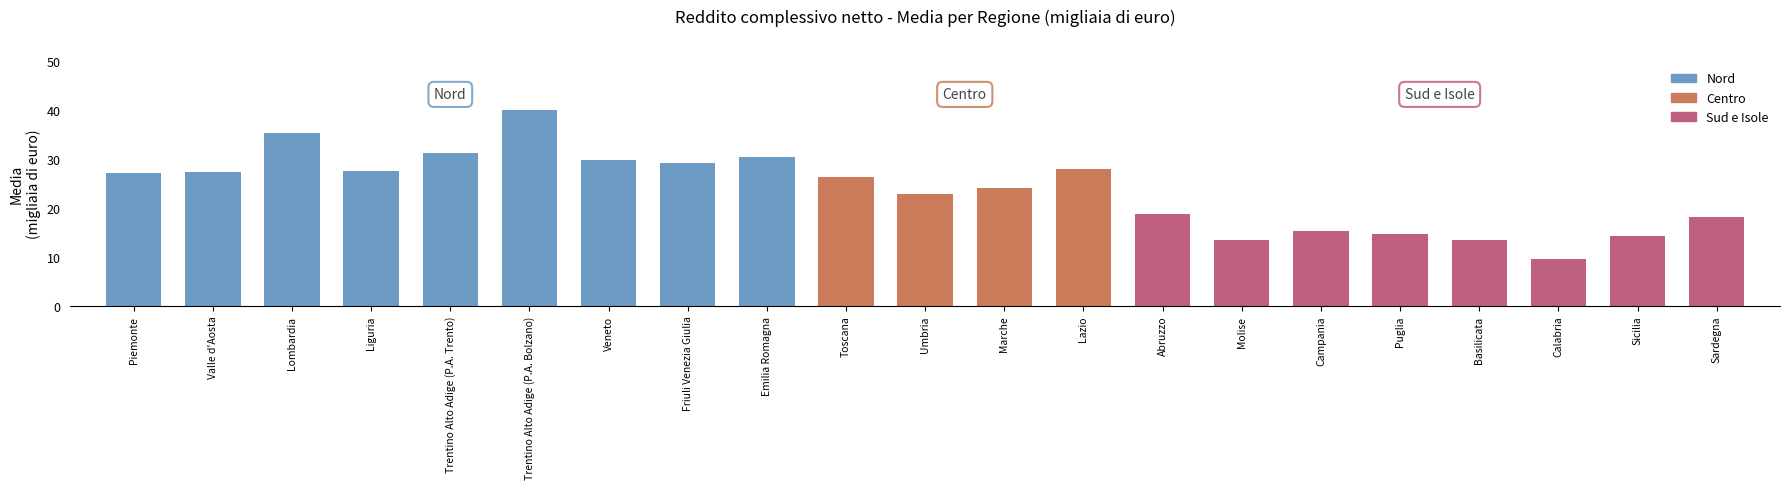

What is the difference between the maximum and minimum values?

30.4